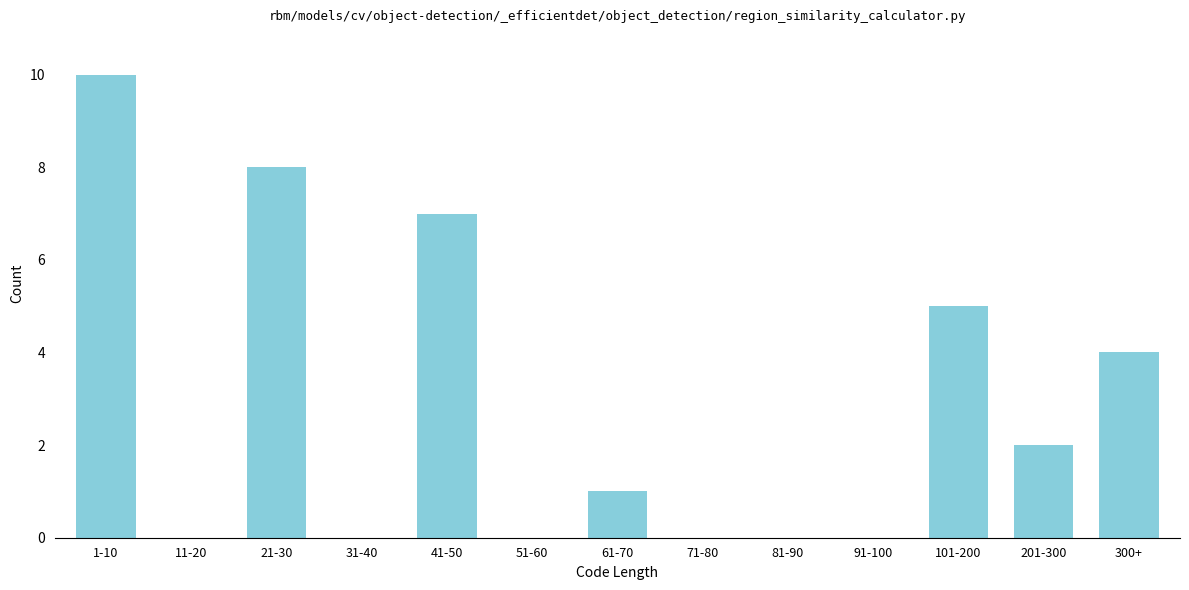

Reading left to right, transcribe all the data shown in this chart.

1-10=10	11-20=0	21-30=8	31-40=0	41-50=7	51-60=0	61-70=1	71-80=0	81-90=0	91-100=0	101-200=5	201-300=2	300+=4